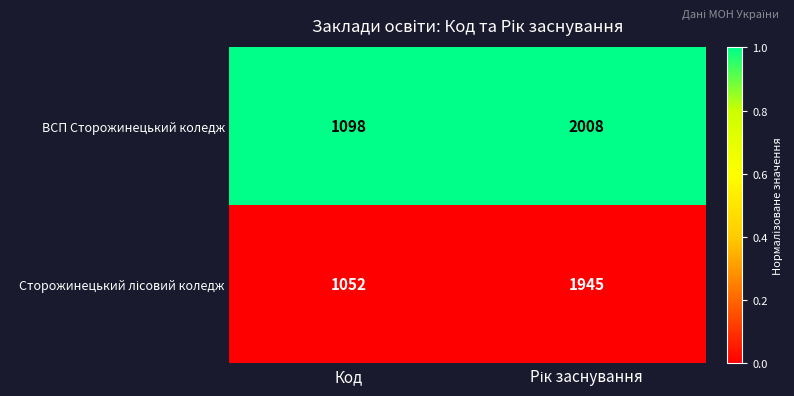

Which series has the largest range (max minus min)?

ВСП Сторожинецький коледж